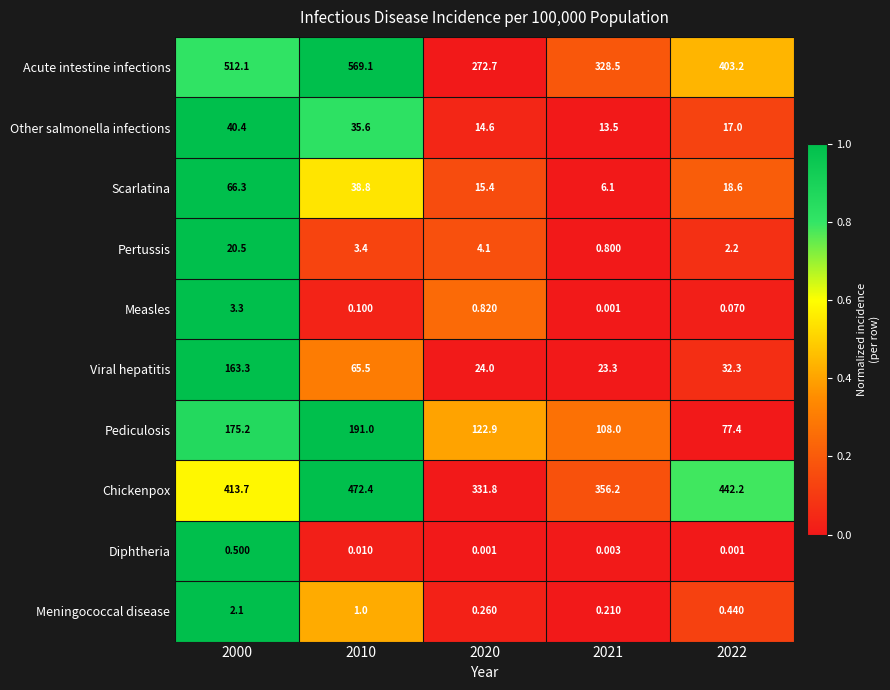

How many values in the Pertussis series exceed 3?

3